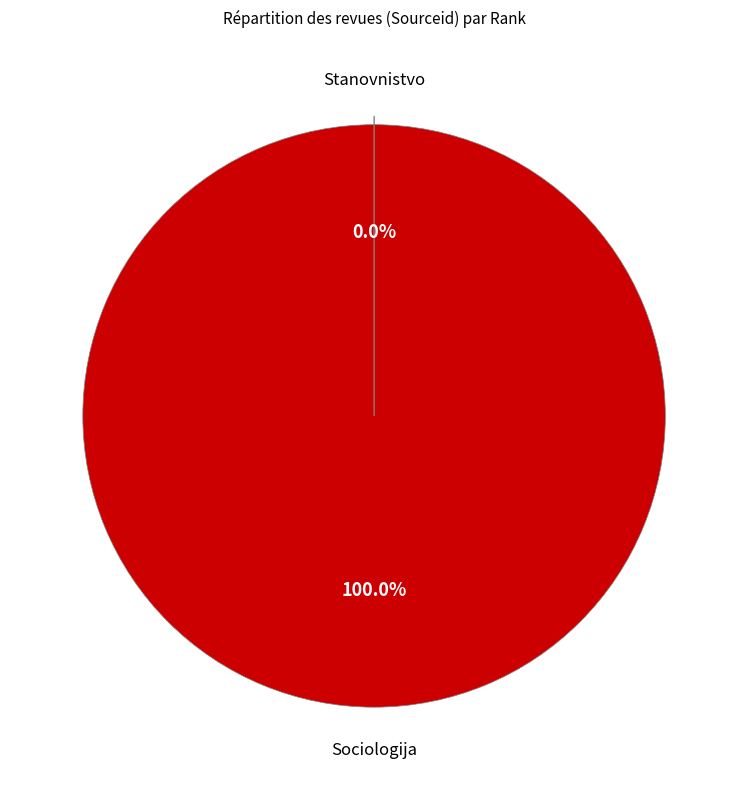

To the nearest percent, what is the difference between the largest and smallest slice percentages?

100%